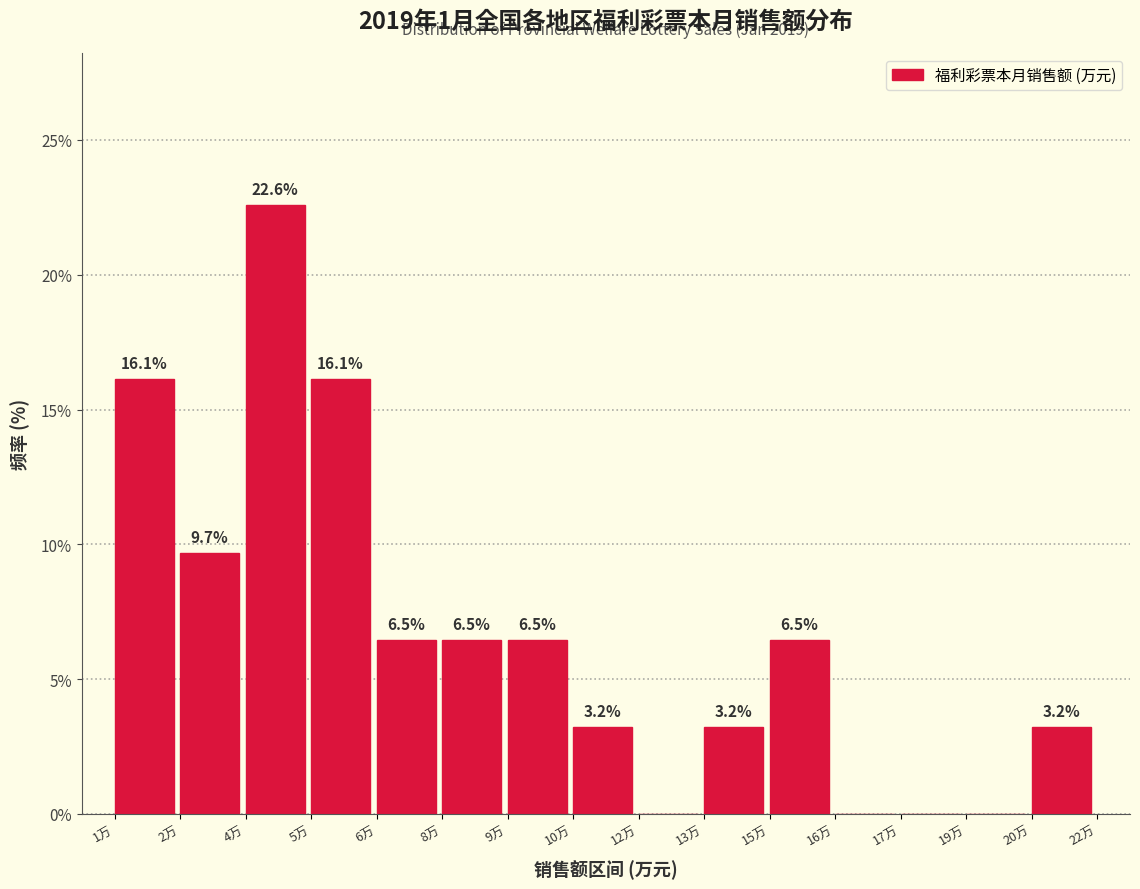

Reading right to left, what are all the values shown in this chart?

20万=3.2	19万=0.0	17万=0.0	16万=0.0	15万=6.5	13万=3.2	12万=0.0	10万=3.2	9万=6.5	8万=6.5	6万=6.5	5万=16.1	4万=22.6	2万=9.7	1万=16.1